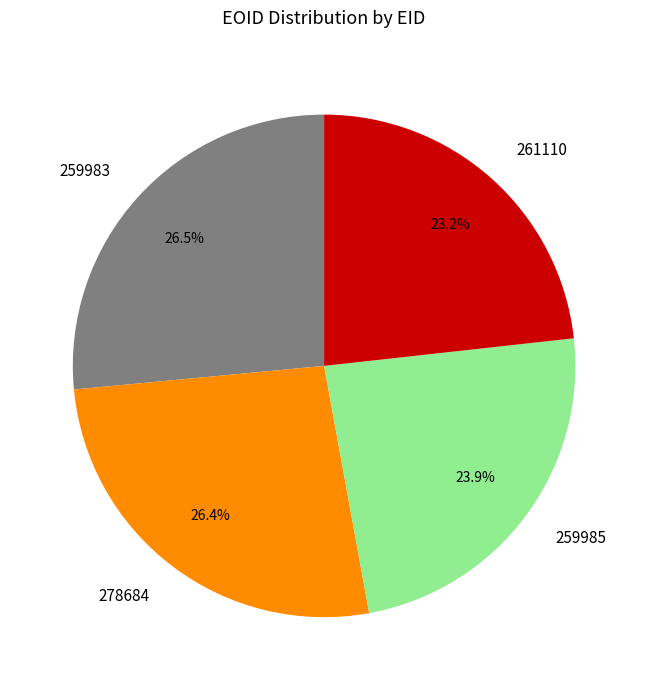

Is the sum of 259983 and 278684 greater than half?

Yes